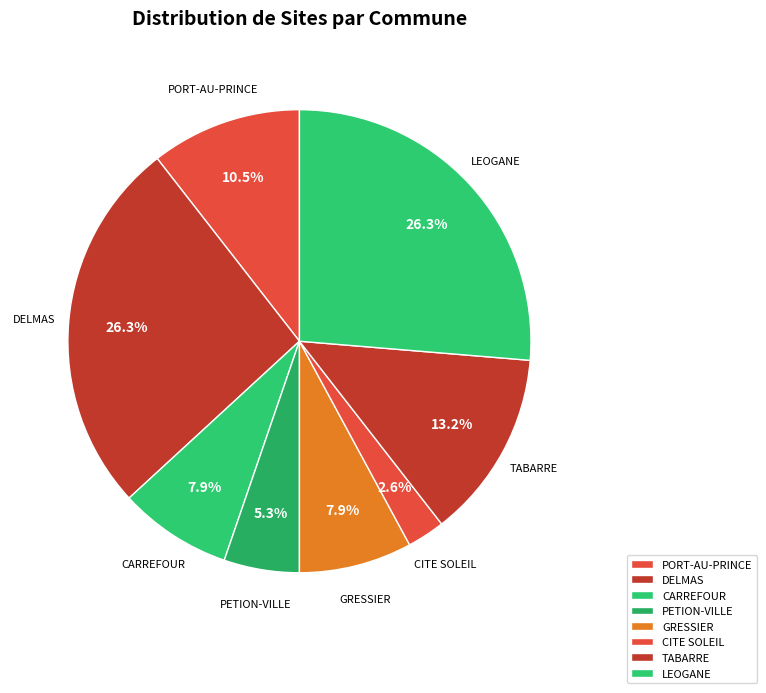

How many segments does this pie chart have?

8